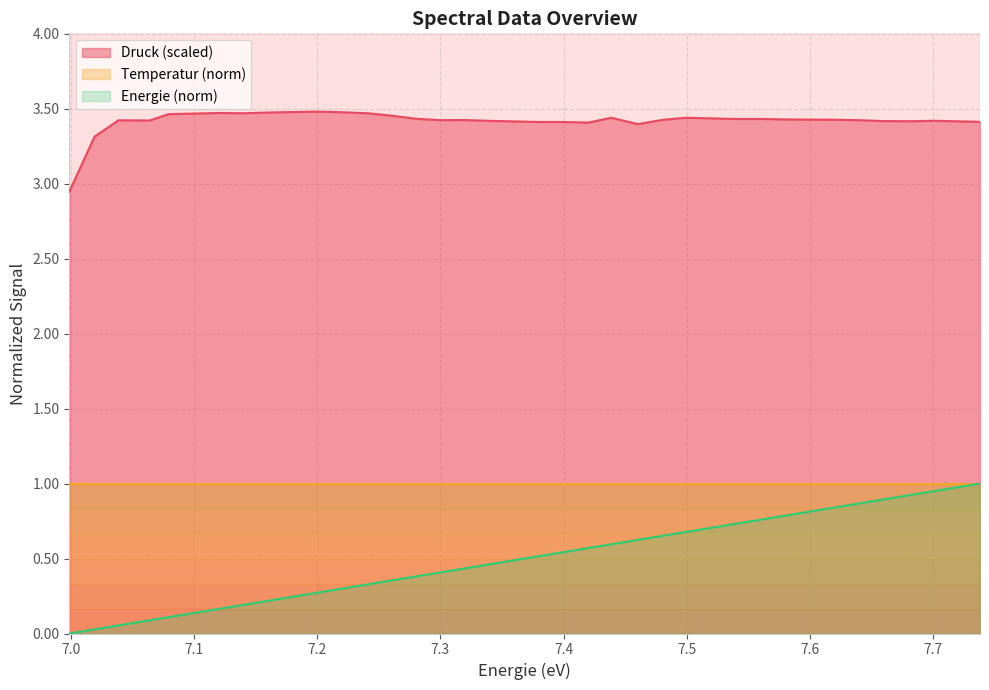

Which series has the largest range (max minus min)?

Energie (norm)